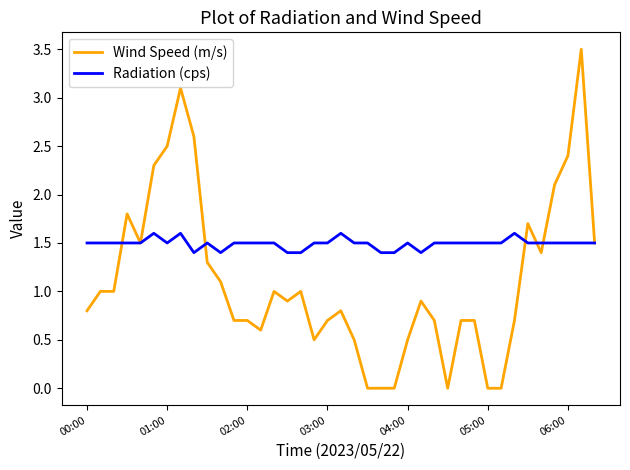

Rank the series by their average value, from lowest to highest.

Wind Speed (m/s), Radiation (cps)